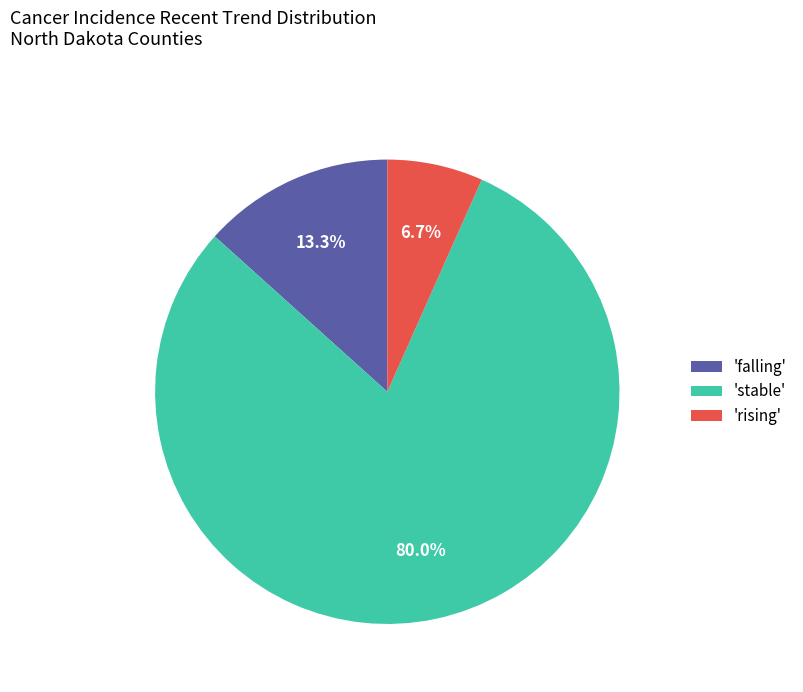

What percentage is NOT represented by 'rising'?

93.3%